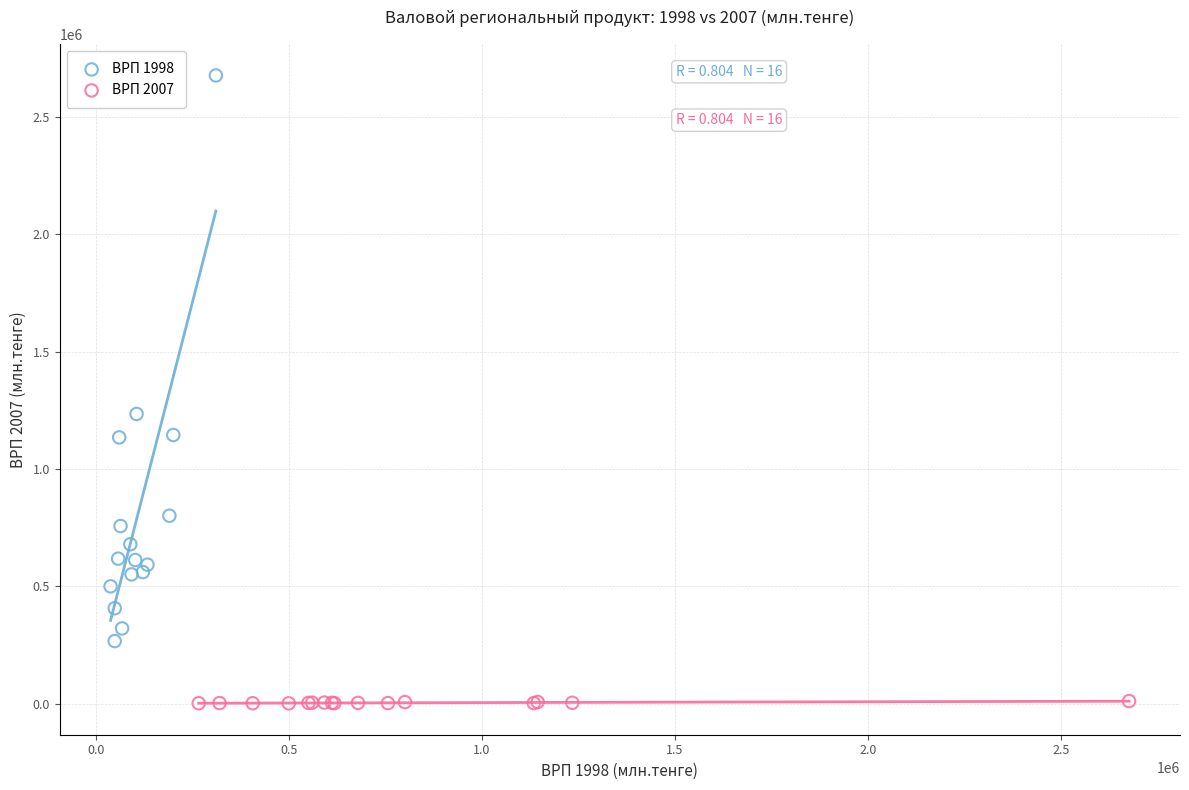

Which series contains the lowest Y value?

ВРП 2007